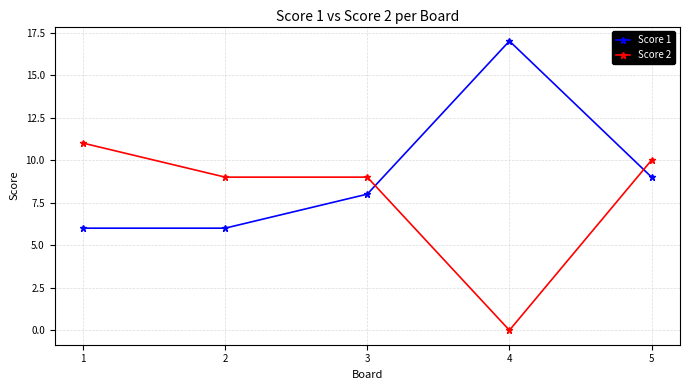

Reading right to left, transcribe all the data shown in this chart.

Score 1: 9	17	8	6	6
Score 2: 10	0	9	9	11